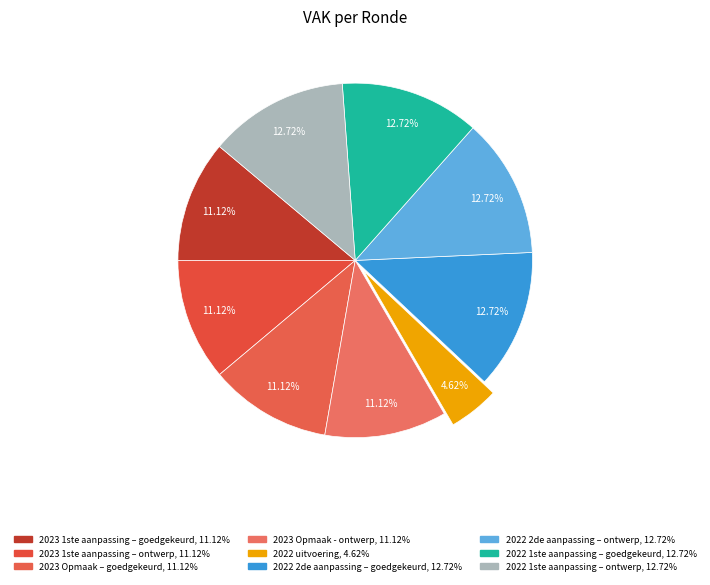

Count the number of slices in the pie.

9